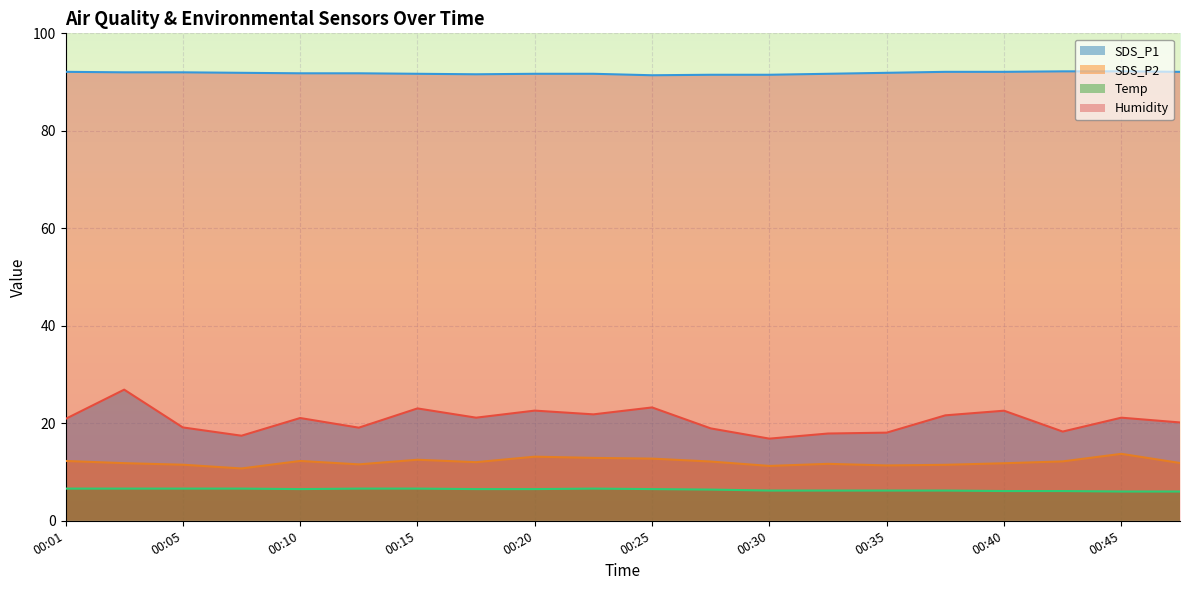

Reading left to right, what are all the values shown in this chart?

SDS_P1: 20.9	26.9	19.1	17.4	21.1	19.1	23.1	21.1	22.6	21.8	23.2	18.9	16.9	17.9	18.1	21.6	22.6	18.3	21.1	20.2
SDS_P2: 12.3	11.8	11.5	10.7	12.3	11.6	12.5	12.0	13.2	12.9	12.8	12.2	11.2	11.7	11.3	11.5	11.8	12.2	13.7	11.8
Temp: 6.6	6.6	6.6	6.6	6.5	6.6	6.6	6.5	6.5	6.6	6.5	6.4	6.2	6.2	6.2	6.2	6.1	6.1	6.0	6.0
Humidity: 92.1	92.0	92.0	91.9	91.8	91.8	91.7	91.6	91.7	91.7	91.4	91.5	91.5	91.7	91.9	92.1	92.1	92.2	92.2	92.1